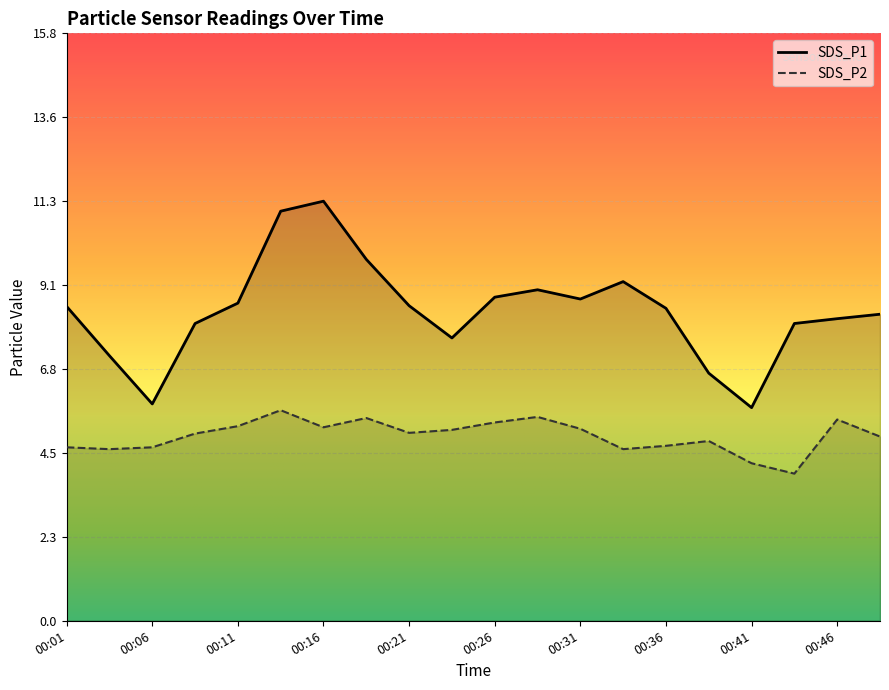

What is the sum of the SDS_P2 values at 00:11 and 00:04?

9.9